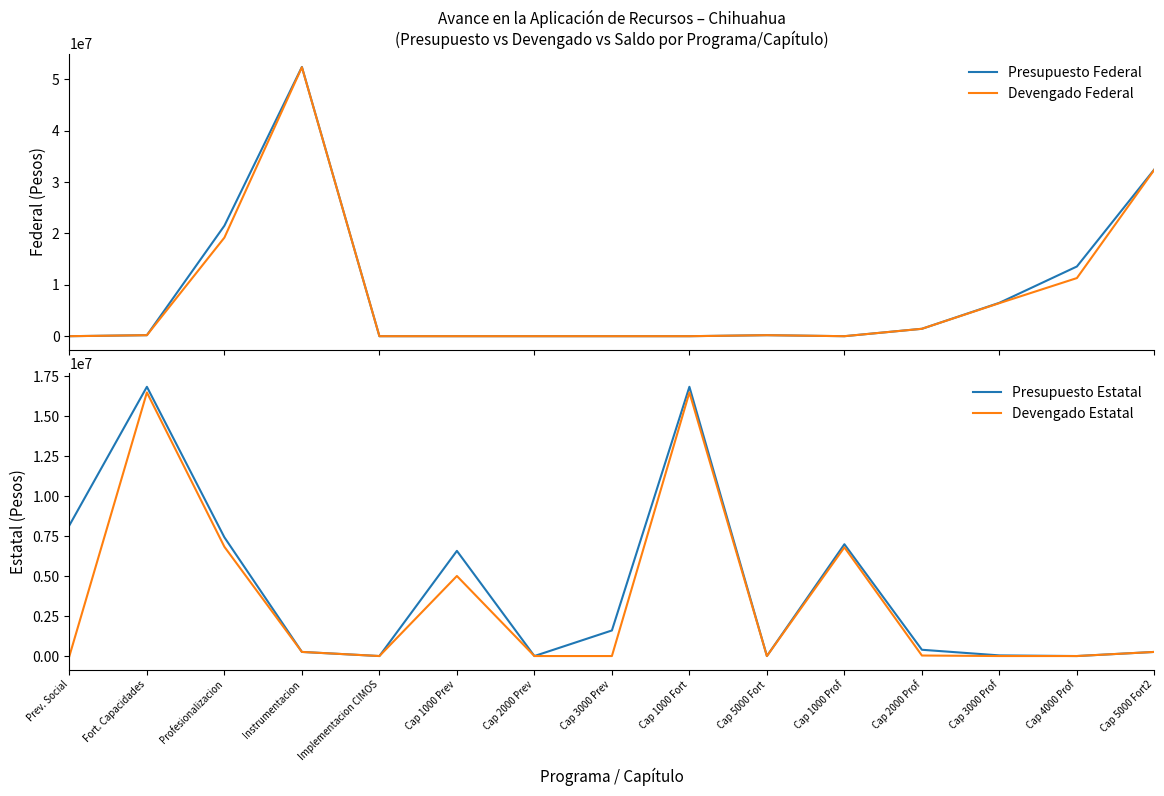

Reading left to right, transcribe all the data shown in this chart.

Presupuesto Federal: Prev. Social=0.0	Fort. Capacidades=196028.4	Profesionalizacion=21495375.0	Instrumentacion=52377669.5	Implementacion CIMOS=0.0	Cap 1000 Prev=0.0	Cap 2000 Prev=0.0	Cap 3000 Prev=0.0	Cap 1000 Fort=0.0	Cap 5000 Fort=196028.4	Cap 1000 Prof=0.0	Cap 2000 Prof=1440000.0	Cap 3000 Prof=6495375.0	Cap 4000 Prof=13560000.0	Cap 5000 Fort2=32462907.8
Devengado Federal: Prev. Social=0.0	Fort. Capacidades=196028.4	Profesionalizacion=19179563.9	Instrumentacion=52323719.6	Implementacion CIMOS=0.0	Cap 1000 Prev=0.0	Cap 2000 Prev=0.0	Cap 3000 Prev=0.0	Cap 1000 Fort=0.0	Cap 5000 Fort=196028.4	Cap 1000 Prof=0.0	Cap 2000 Prof=1440000.0	Cap 3000 Prof=6432563.9	Cap 4000 Prof=11307000.0	Cap 5000 Fort2=32408957.9
Presupuesto Estatal: Prev. Social=8179188.0	Fort. Capacidades=16843461.0	Profesionalizacion=7427084.6	Instrumentacion=257436.6	Implementacion CIMOS=0.0	Cap 1000 Prev=6579188.0	Cap 2000 Prev=0.0	Cap 3000 Prev=1600000.0	Cap 1000 Fort=16843461.0	Cap 5000 Fort=0.0	Cap 1000 Prof=6994471.2	Cap 2000 Prof=392613.5	Cap 3000 Prof=40000.0	Cap 4000 Prof=0.0	Cap 5000 Fort2=257436.6
Devengado Estatal: Prev. Social=0.0	Fort. Capacidades=16491287.3	Profesionalizacion=6834456.6	Instrumentacion=257436.6	Implementacion CIMOS=0.0	Cap 1000 Prev=5008578.9	Cap 2000 Prev=0.0	Cap 3000 Prev=0.0	Cap 1000 Fort=16491287.3	Cap 5000 Fort=0.0	Cap 1000 Prof=6801843.2	Cap 2000 Prof=32613.5	Cap 3000 Prof=0.0	Cap 4000 Prof=0.0	Cap 5000 Fort2=257436.6